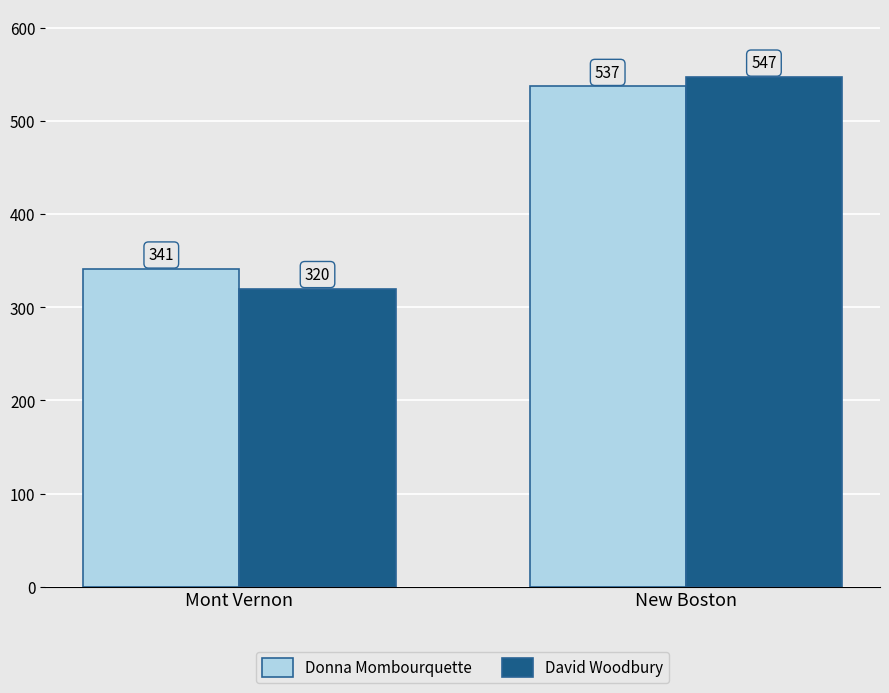

What is the sum of the Donna Mombourquette values at Mont Vernon and New Boston?

878